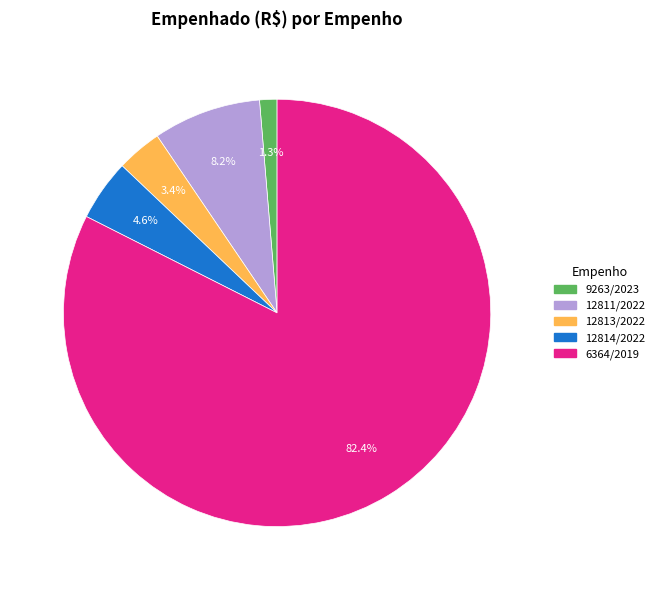

What portion of the pie excludes 9263/2023?

98.7%